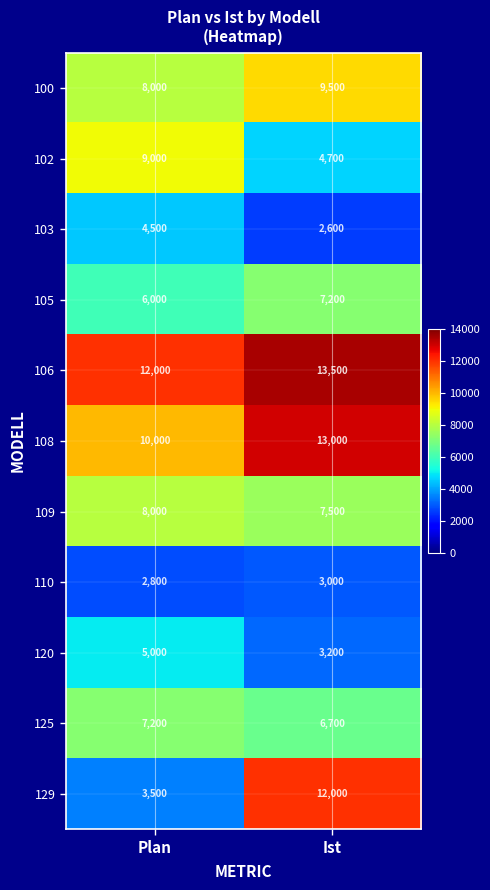

At which label is 105 closest to 6600?

Plan